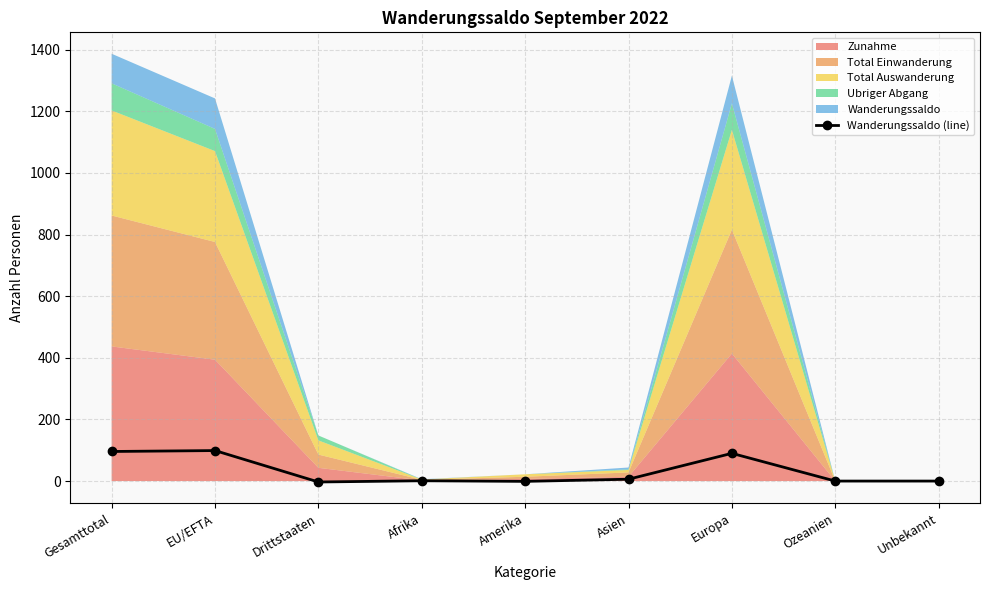

How many points are lower than both their immediate neighbors (excluding endpoints)?

2